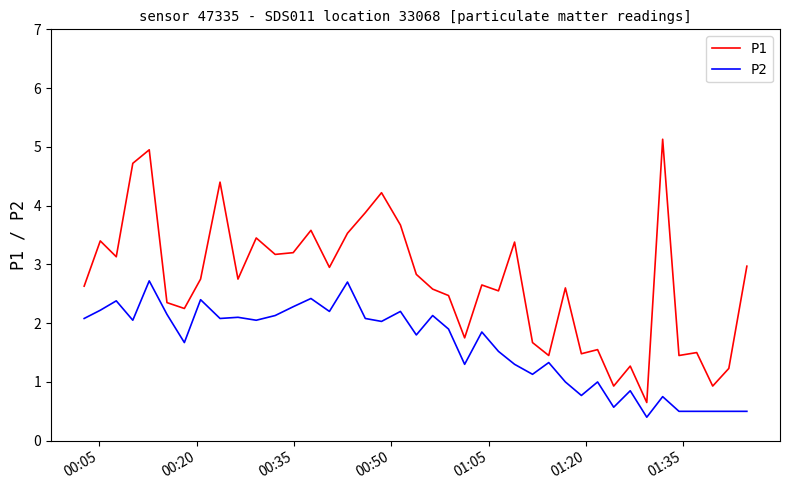

True or false: P2 and P1 intersect in this chart.

False